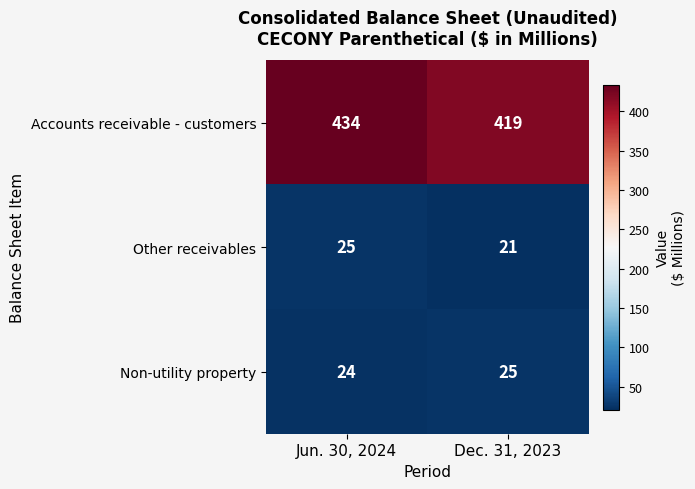

Reading right to left, list all the values displayed in this chart.

Accounts receivable - customers: Dec. 31, 2023=419	Jun. 30, 2024=434
Other receivables: Dec. 31, 2023=21	Jun. 30, 2024=25
Non-utility property: Dec. 31, 2023=25	Jun. 30, 2024=24